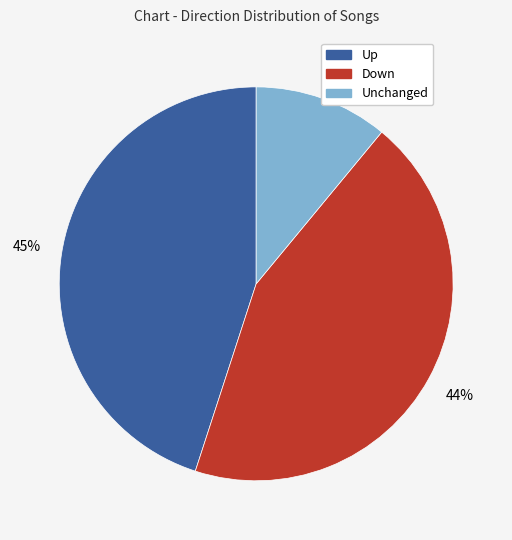

To the nearest percent, what is the difference between the largest and smallest slice percentages?

34%